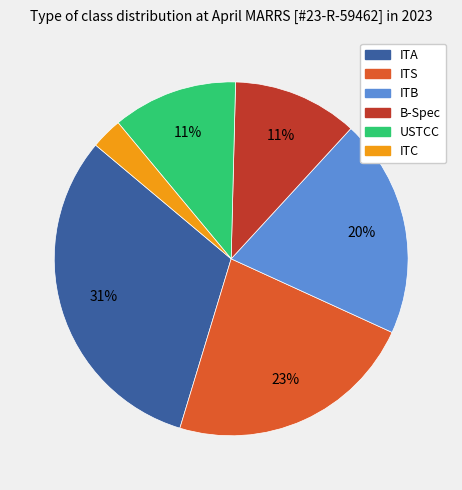

Does USTCC represent more than half of the total?

No